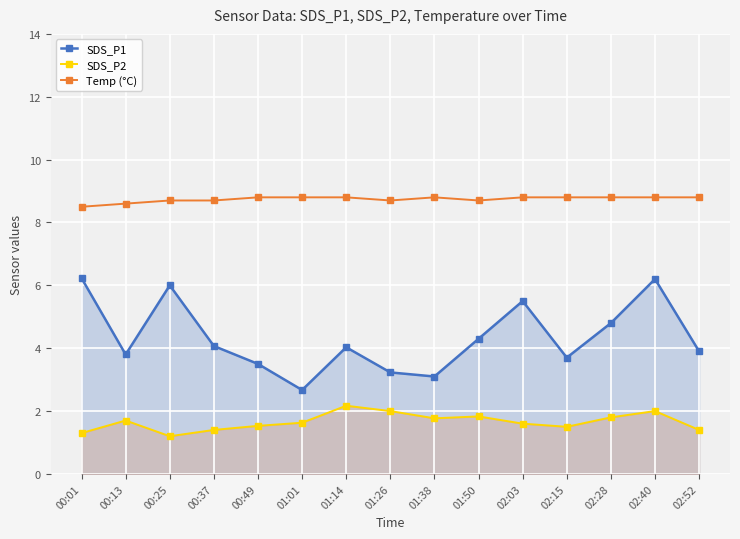

True or false: SDS_P1 and Temp (°C) intersect in this chart.

False